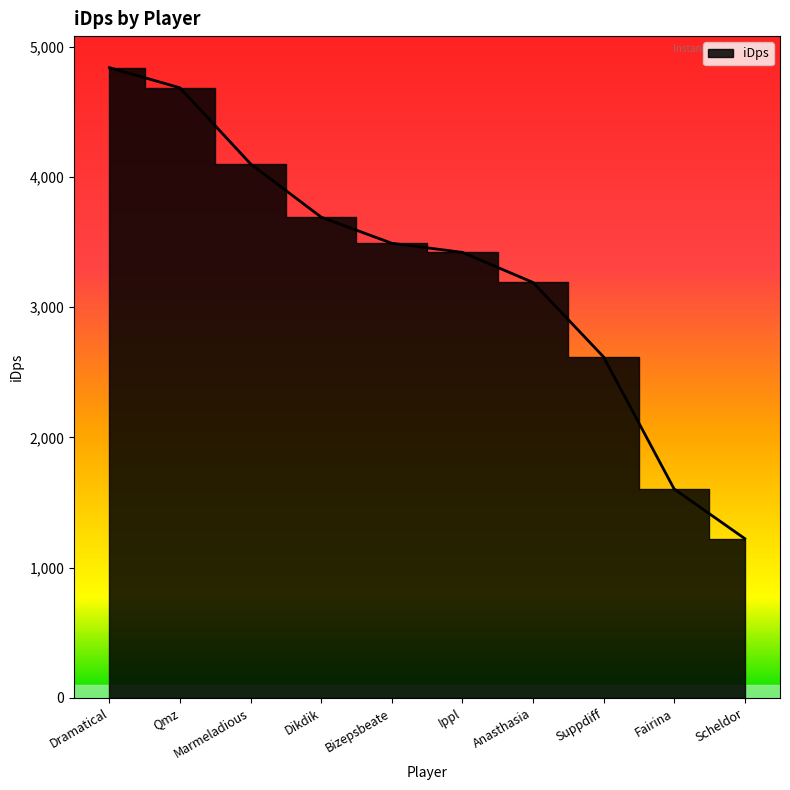

Rank the categories by value from highest to lowest.

Dramatical, Qmz, Marmeladious, Dikdik, Bizepsbeate, Ippl, Anasthasia, Suppdiff, Fairina, Scheldor